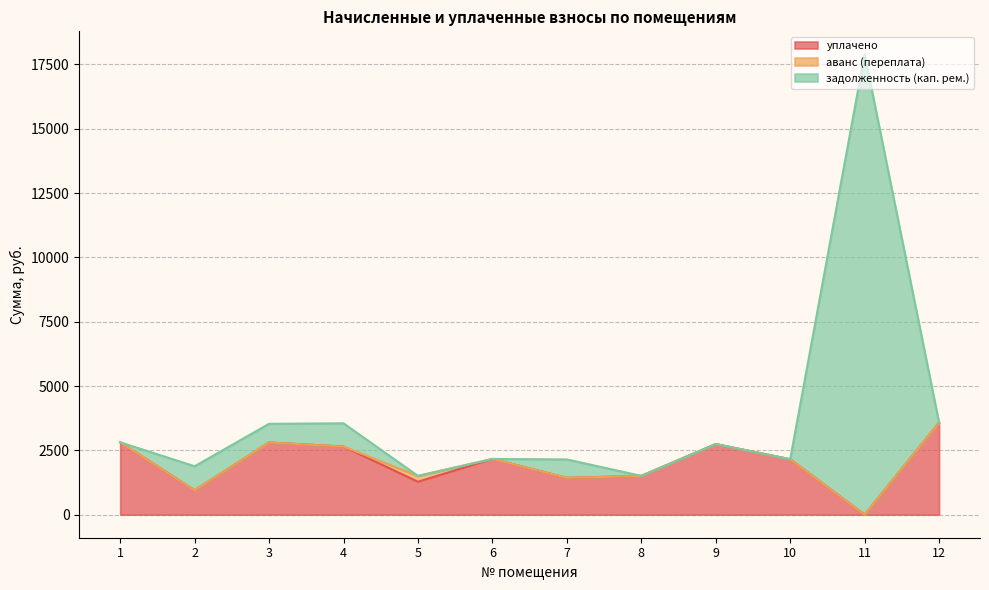

Where is задолженность (кап. рем.) nearest to the value 9699?

12